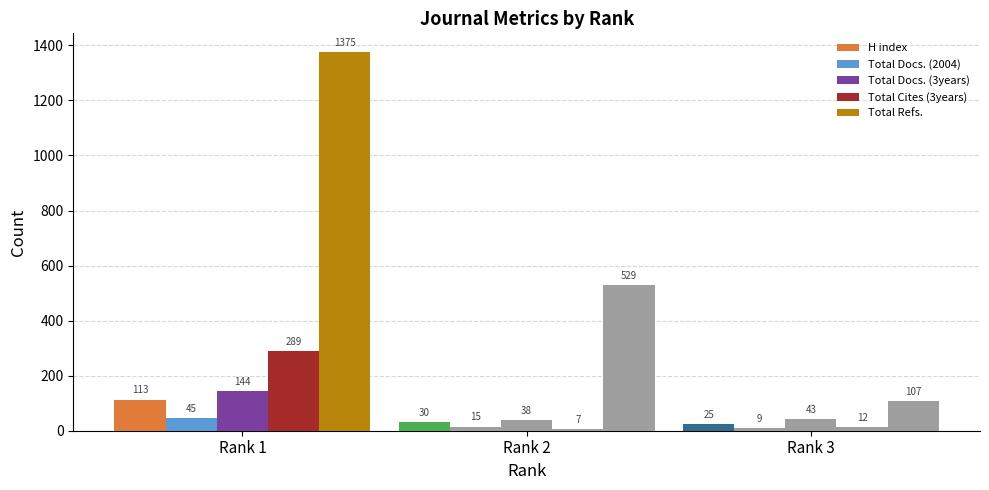

What is the value of the Total Cites (3years) bar at the 1st from the left?

289